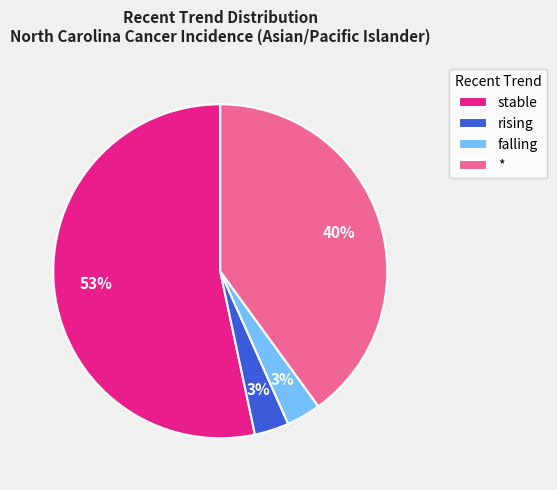

What is the largest slice in the pie chart?

stable